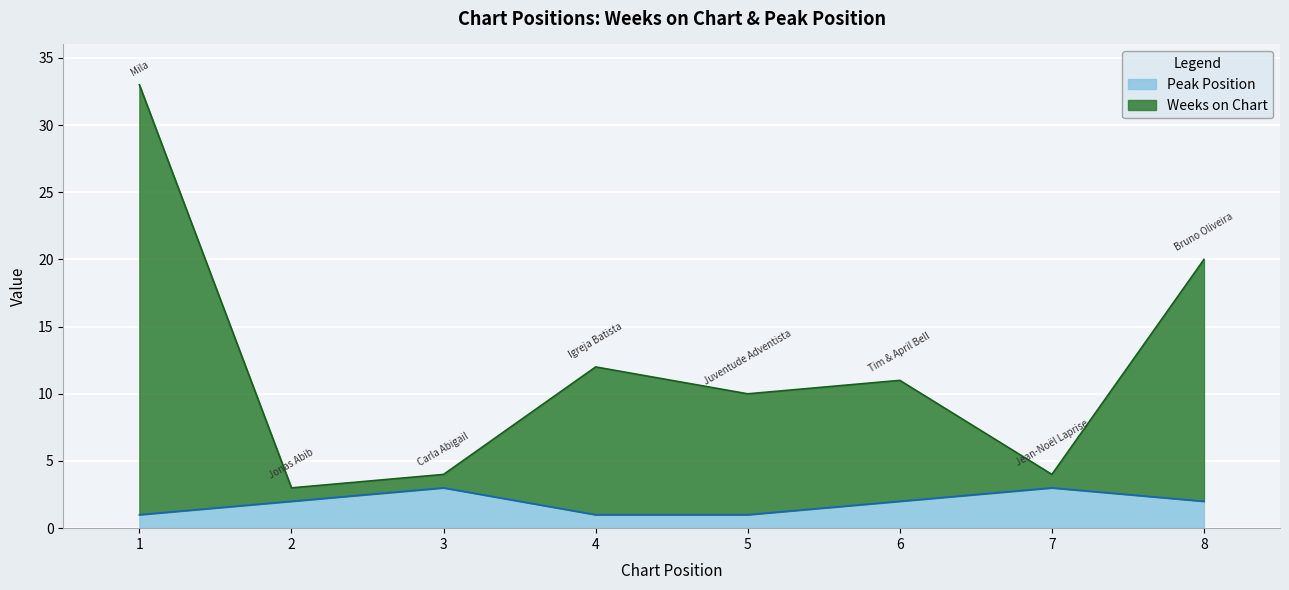

Rank the series at 7 from lowest to highest value.

Peak Position, Weeks on Chart